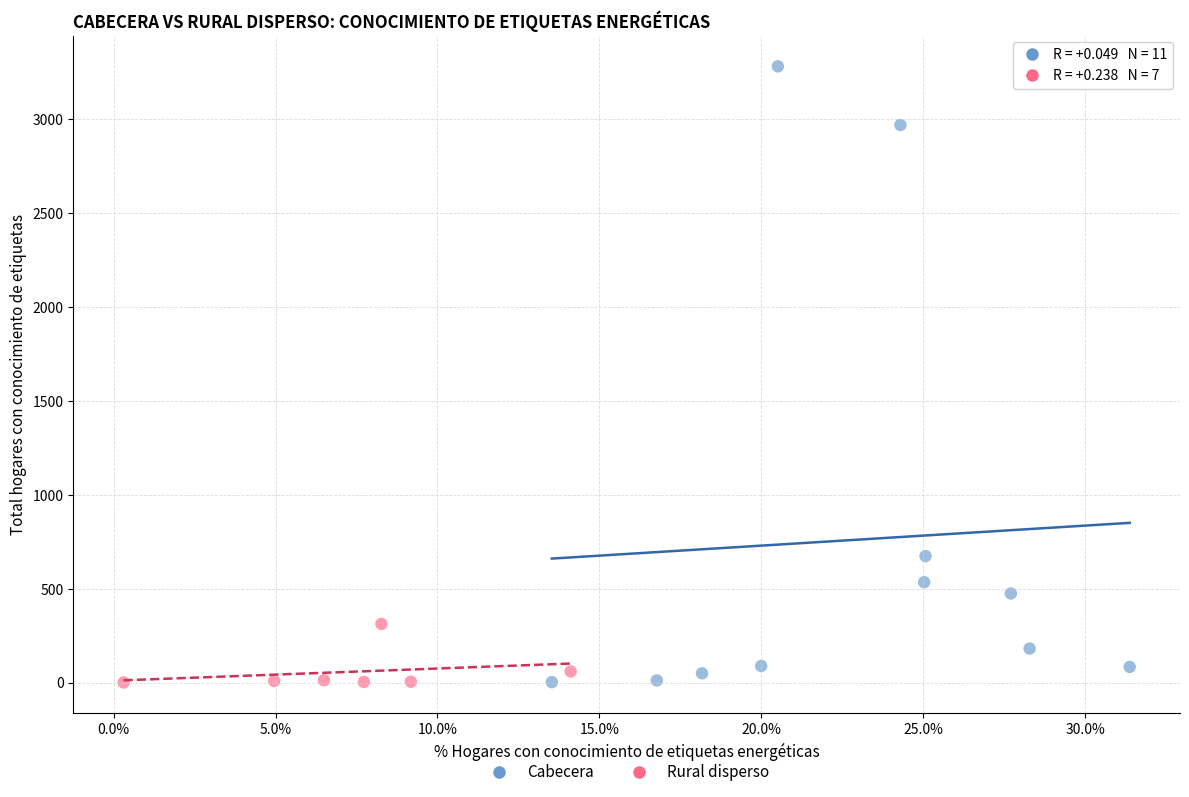

Which series reaches the maximum Y coordinate?

Cabecera